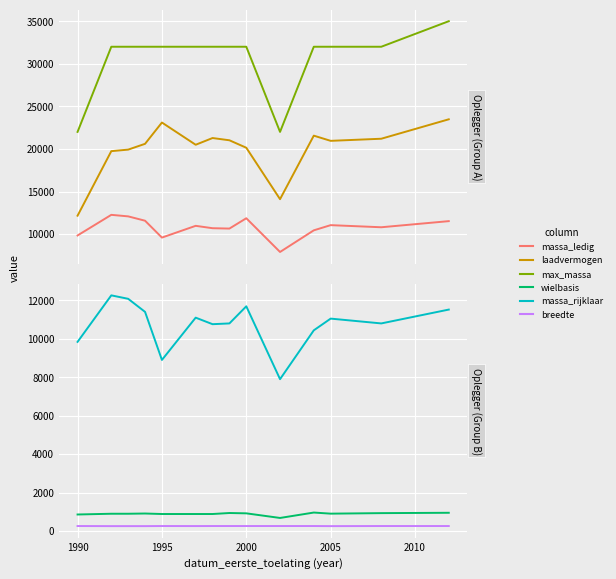

What is the value of the laadvermogen point at the 13th from the left?

21198